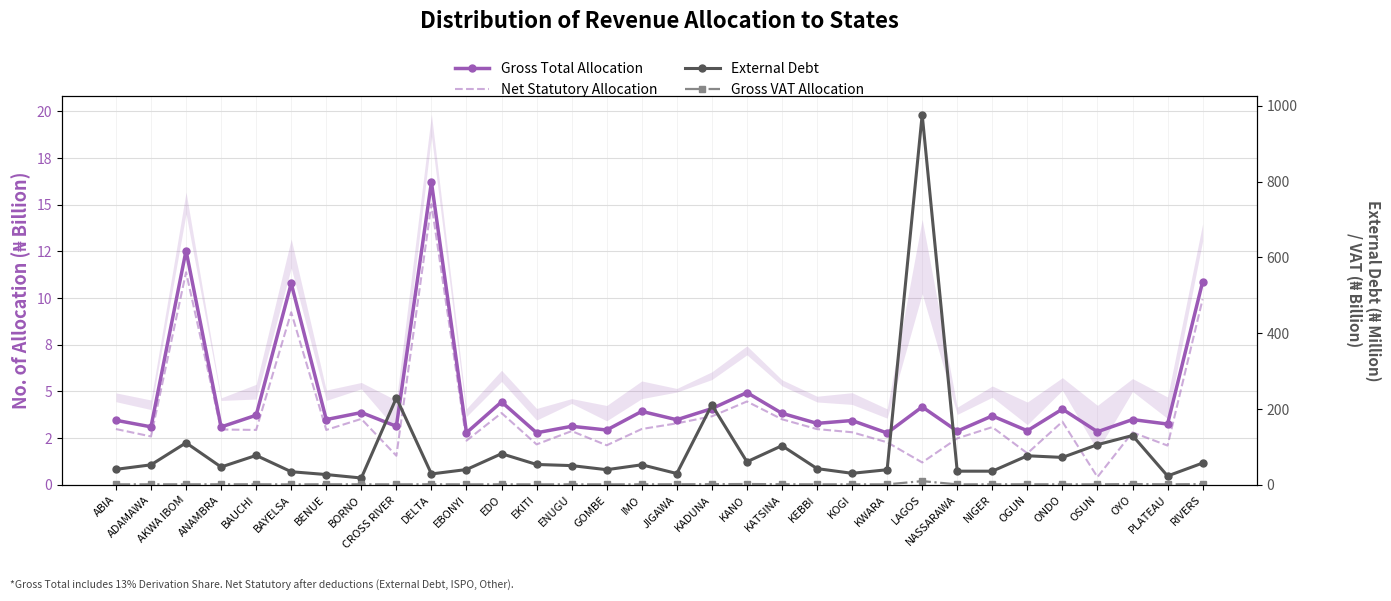

What position from the right is BENUE?

26